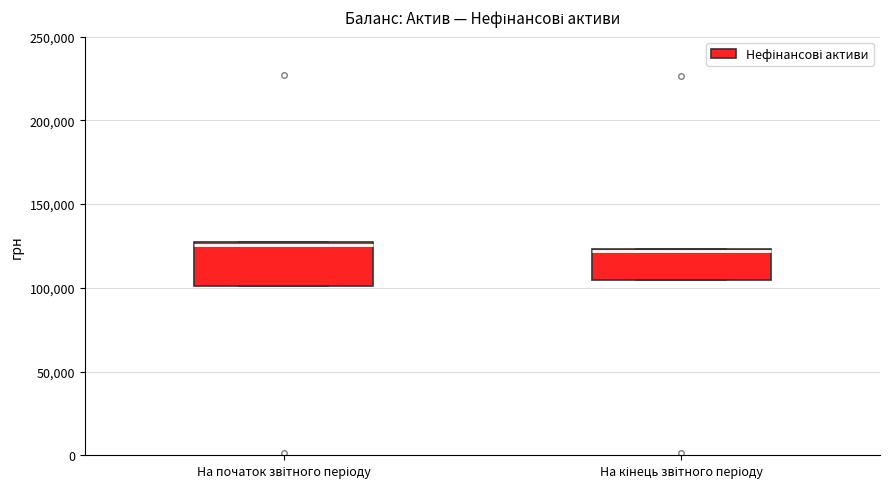

Where is the lower edge of the box for На початок звітного періоду on the y-axis? The values are not printed on the chart, so give them approximately, as read against the axis.

100000